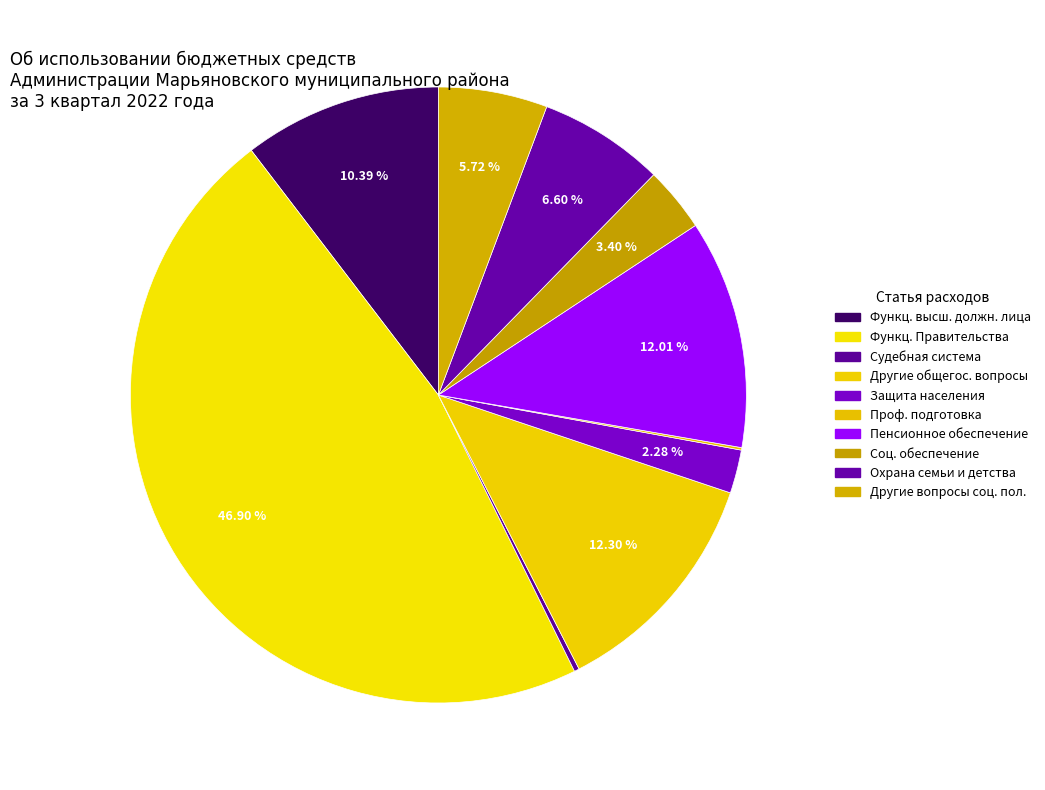

Which category has the smallest portion of the pie?

Профессиональная подготовка